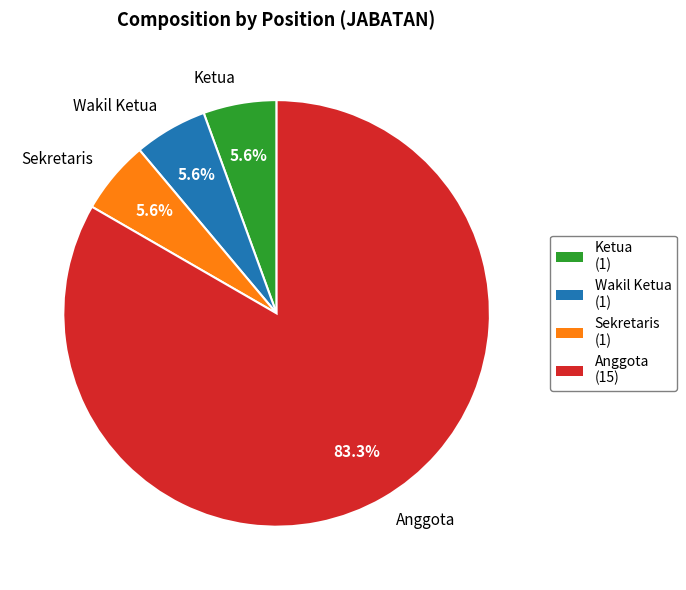

To the nearest percent, what is the difference between the Ketua and Anggota slice percentages?

78%